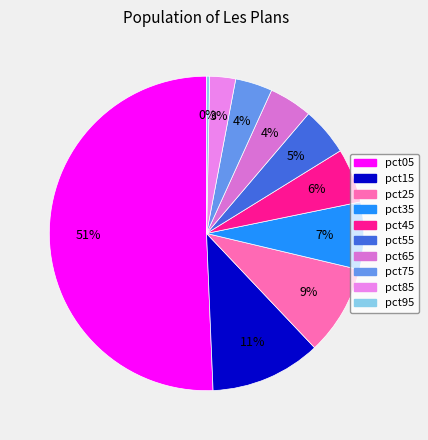

How many segments does this pie chart have?

10